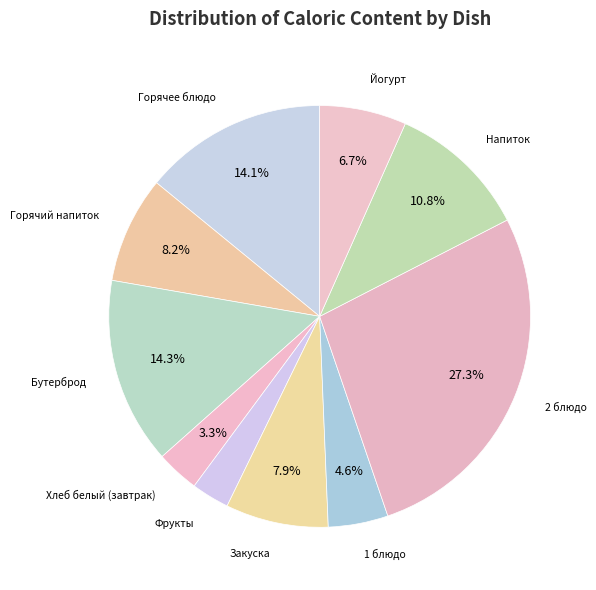

How many slices are in this pie chart?

10